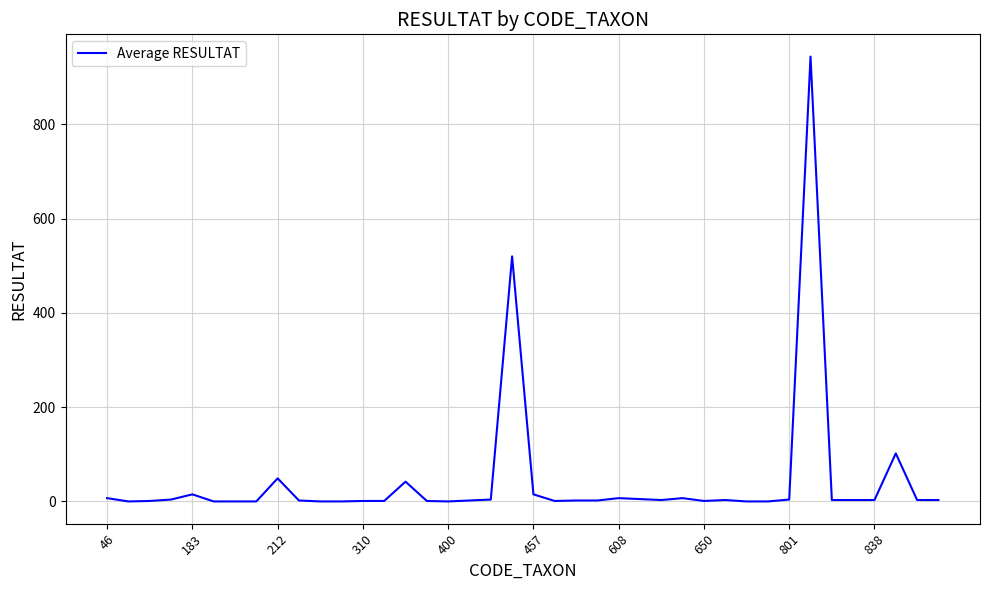

What is the maximum value shown in the chart?

944